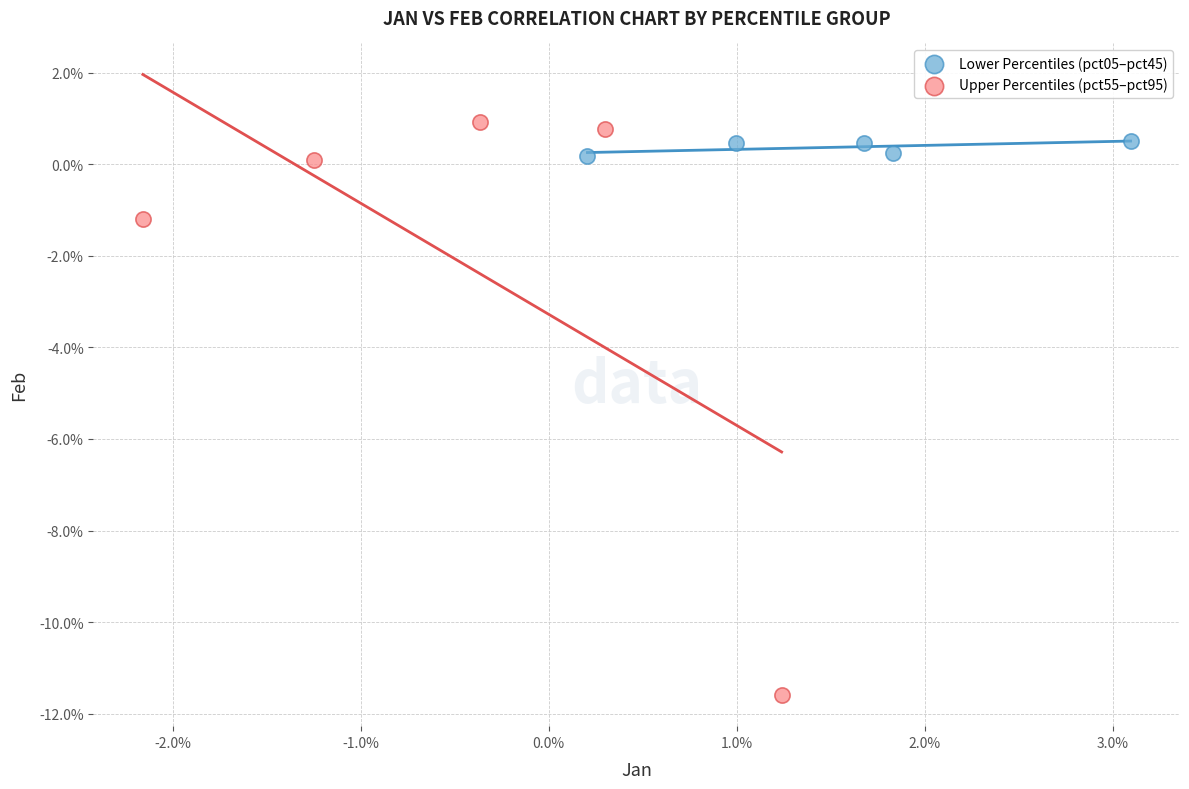

What are all the series names shown in the legend?

Lower Percentiles (pct05–pct45), Upper Percentiles (pct55–pct95)